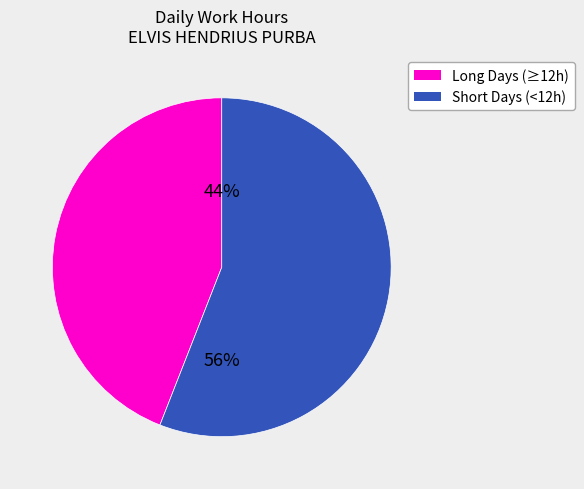

To the nearest percent, what is the average slice percentage?

50%